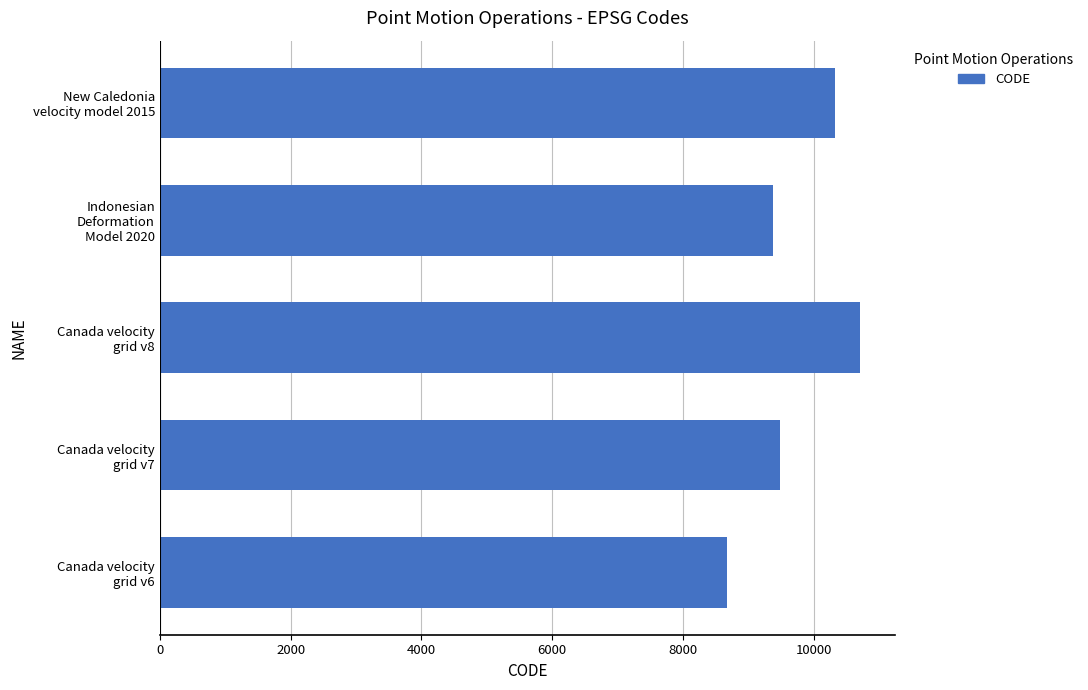

Are the bars horizontal?

Yes